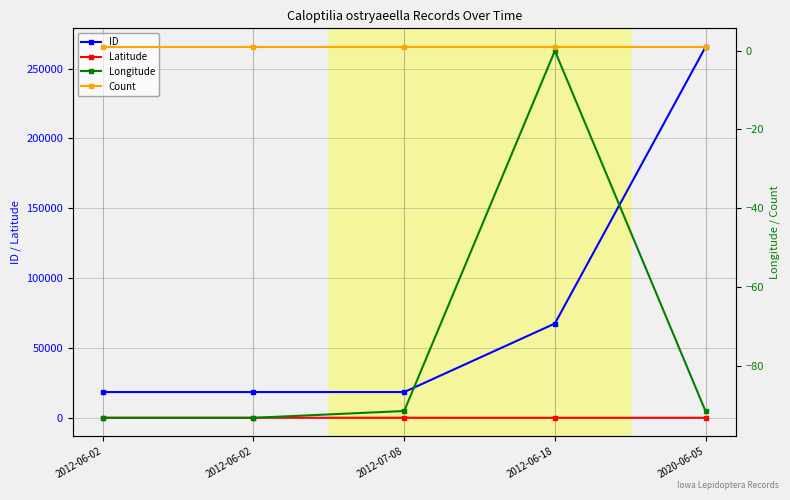

True or false: ID has more than 2 points higher than both neighbors.

False